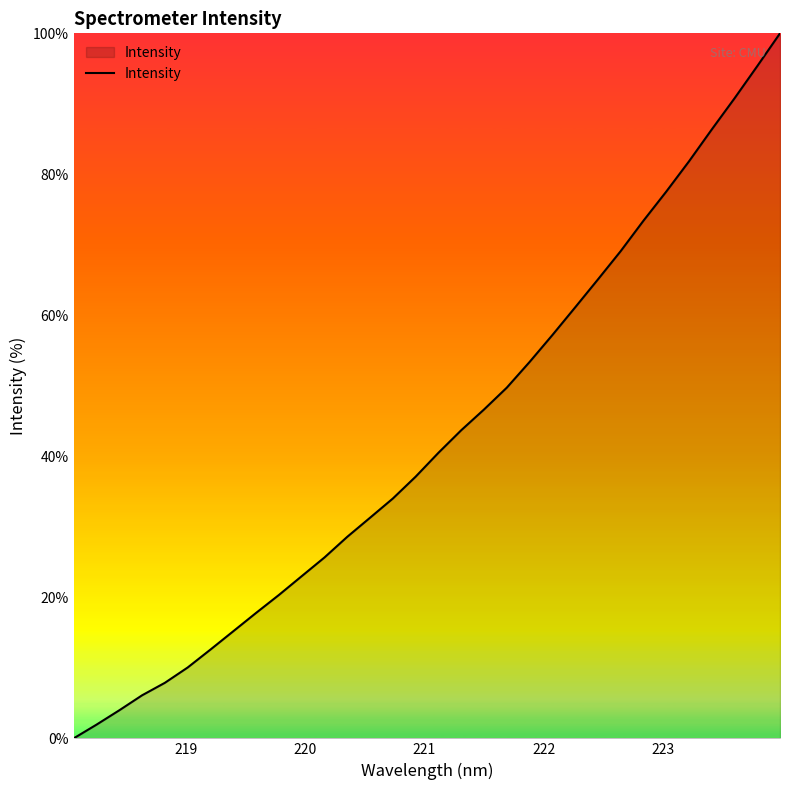

How many values are below 40?

16